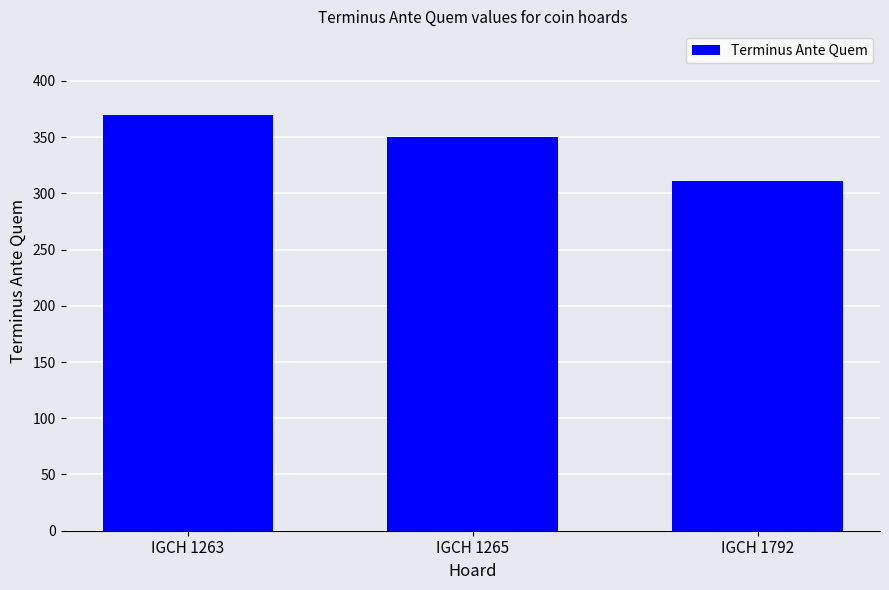

What is the change in value from IGCH 1263 to IGCH 1792?

-59